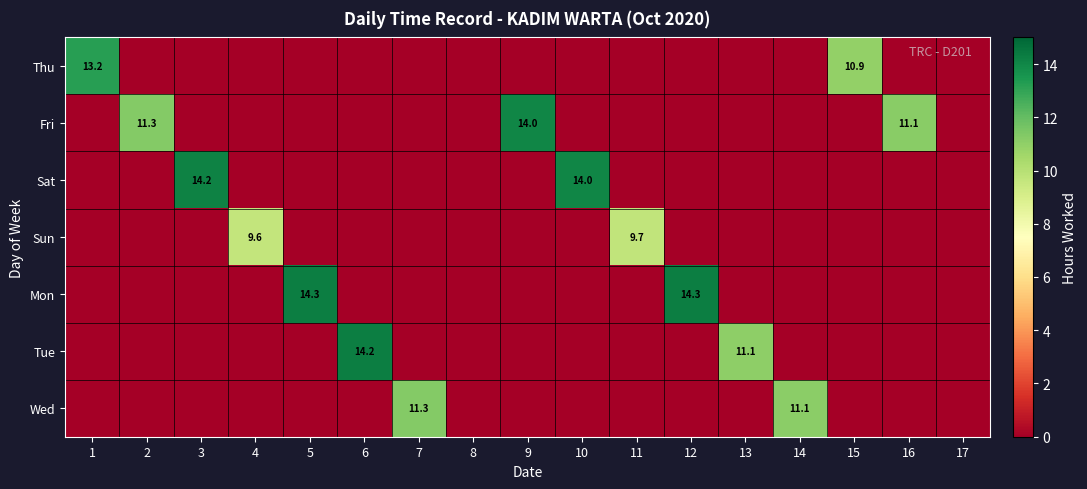

True or false: Mon has a value of 14.3 at 5.

True